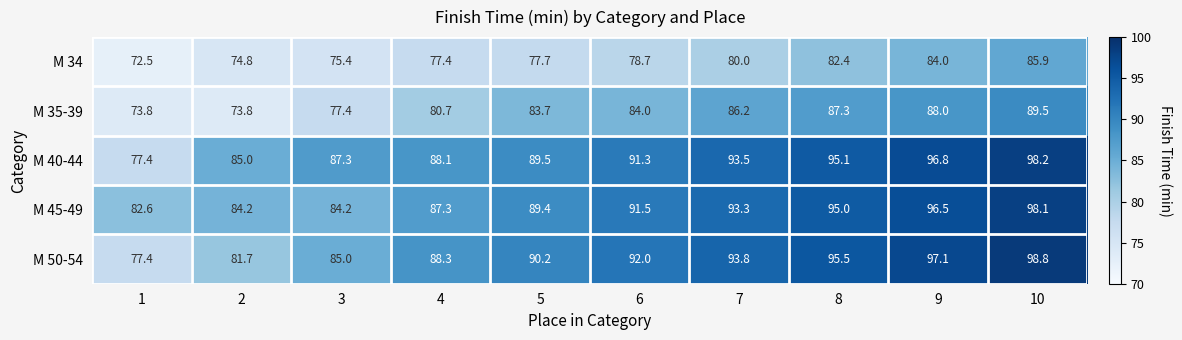

What is the difference between the highest and lowest values at 3?

11.9